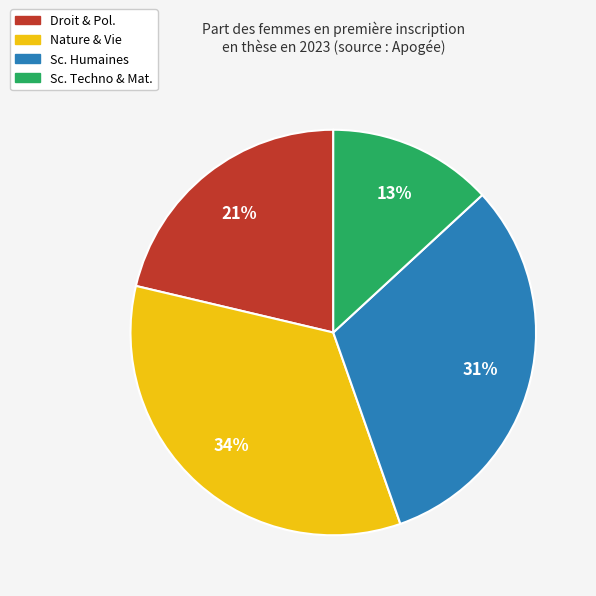

How many slices are in this pie chart?

4